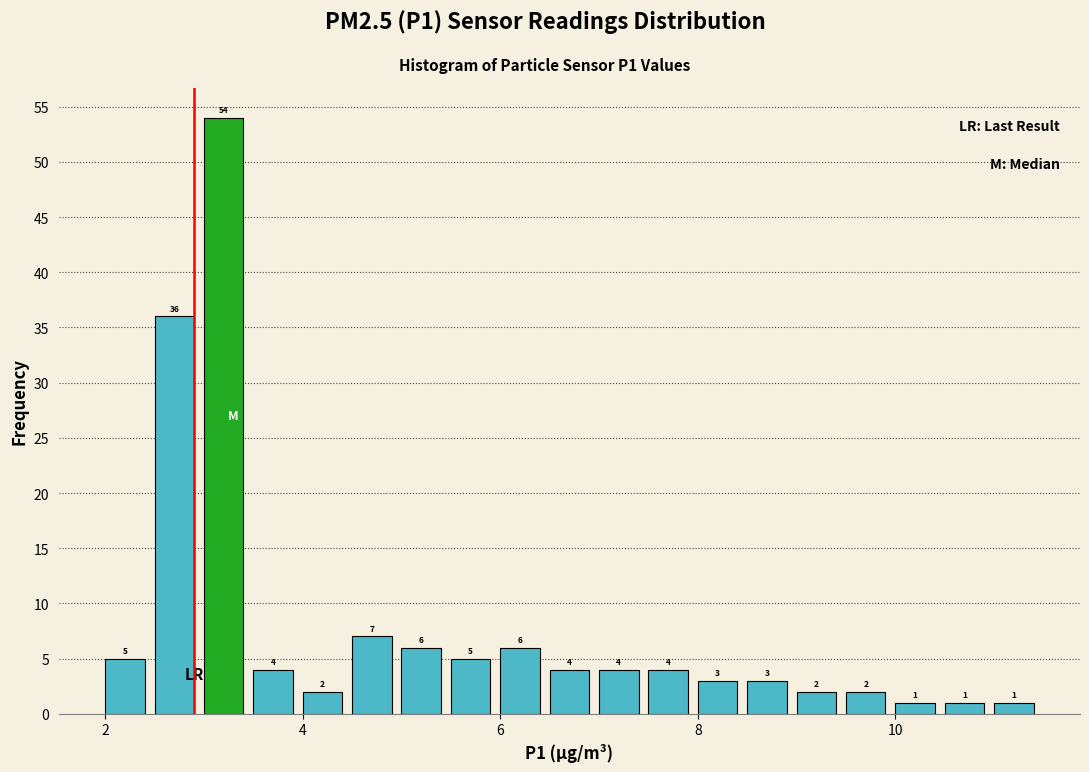

Around what value on the x-axis is the tallest bar? Give the approximate position of its centre, as read against the axis.

3.2